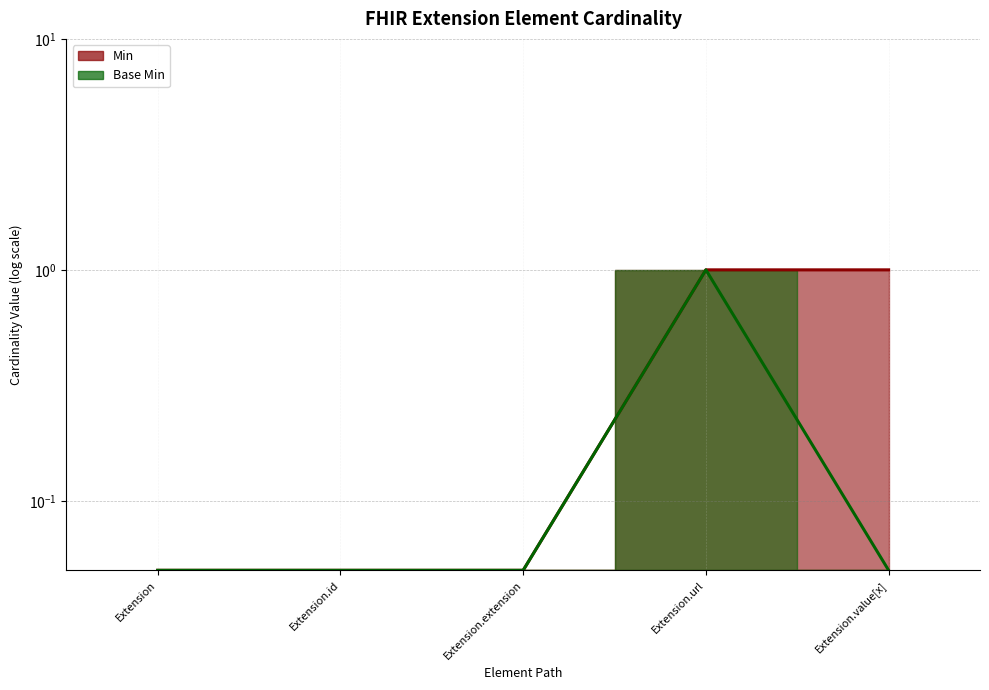

Reading left to right, transcribe all the data shown in this chart.

Min (line): 0.1	0.1	0.1	1.0	1.0
Base Min (line): 0.1	0.1	0.1	1.0	0.1